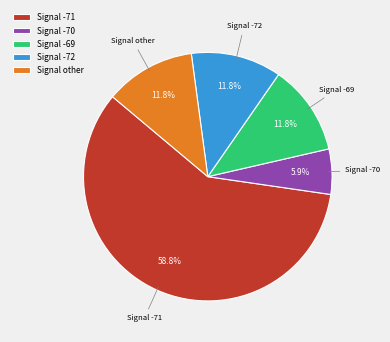

Between Signal -70 and Signal other, which is larger?

Signal other